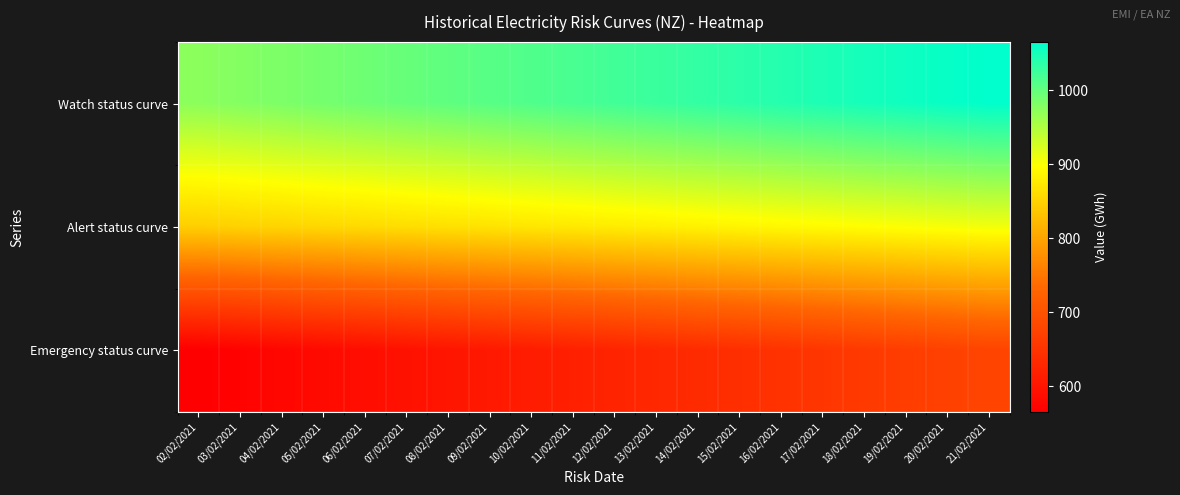

At 12/02/2021, list the series in order from largest to smallest.

Watch status curve, Alert status curve, Emergency status curve